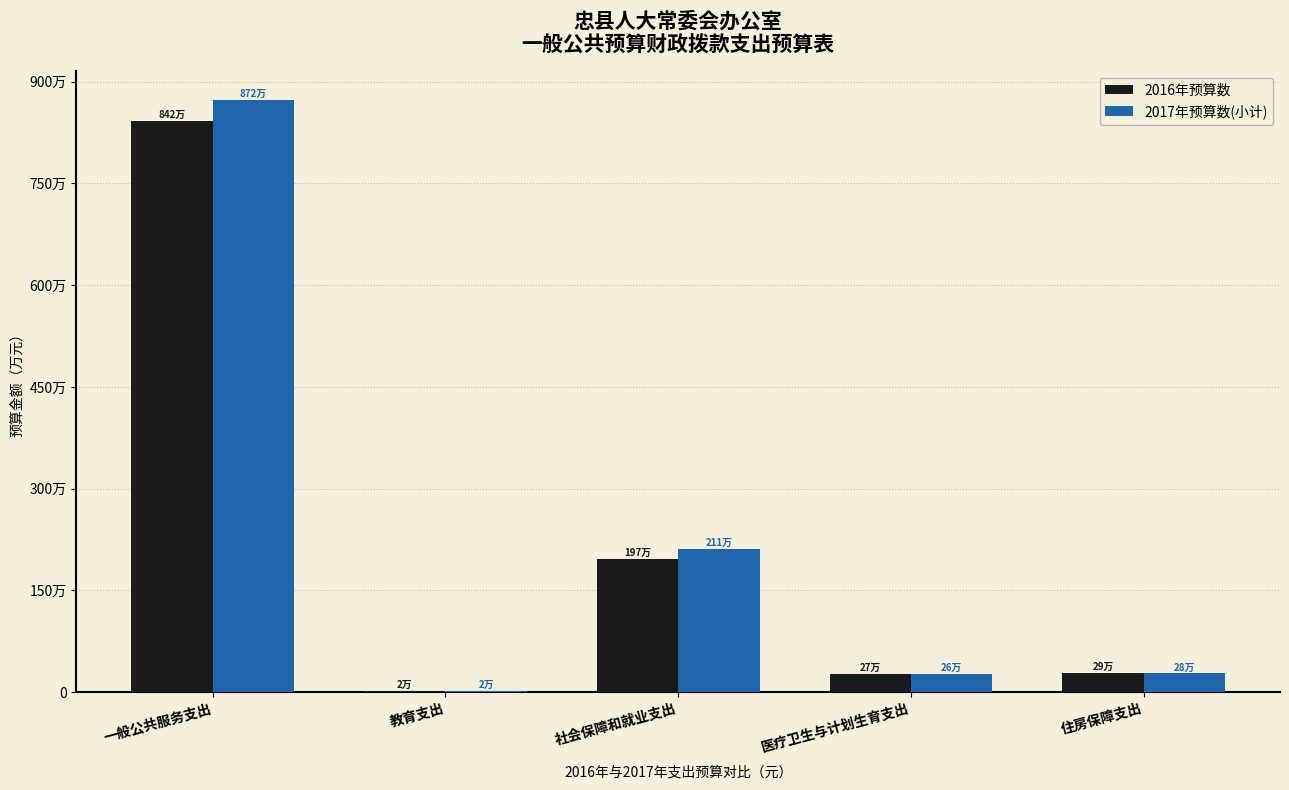

What are all the series names shown in the legend?

2016年预算数, 2017年预算数(小计)